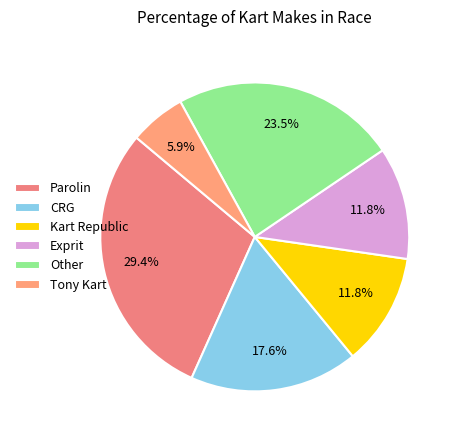

Approximately how many times larger is the value at Exprit compared to Tony Kart?

2.0